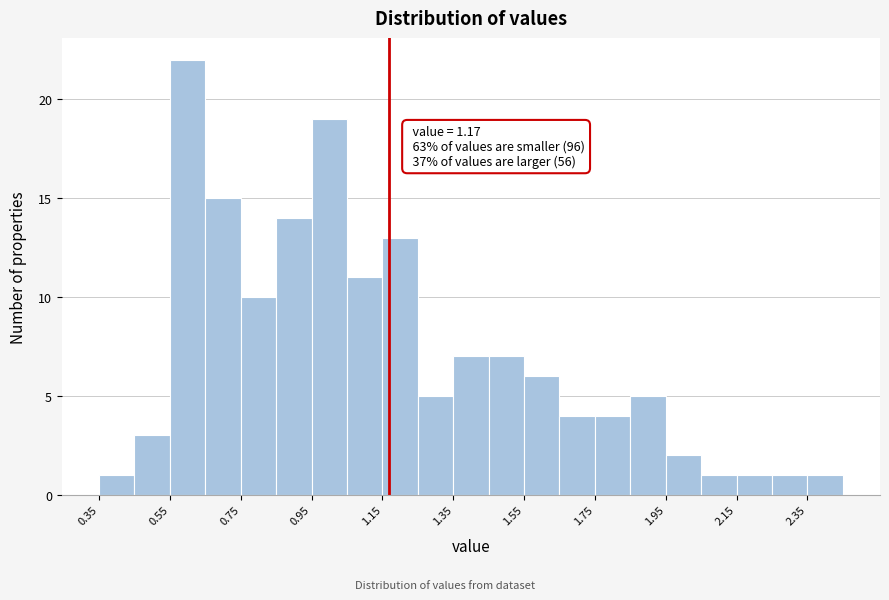

Which range on the x-axis has the tallest bar?

0.55 to 0.65